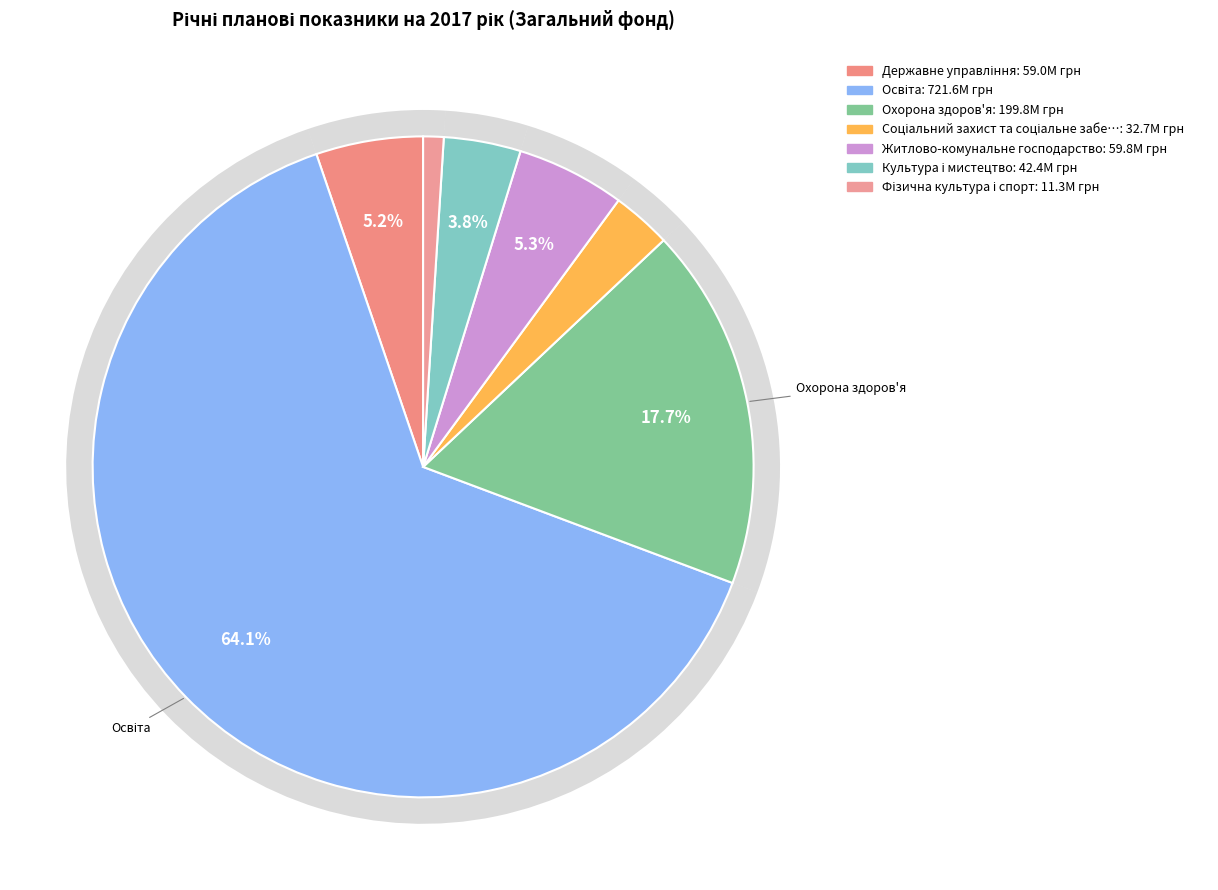

Approximately how many times larger is the value at Культура і мистецтво compared to Освіта?

0.1